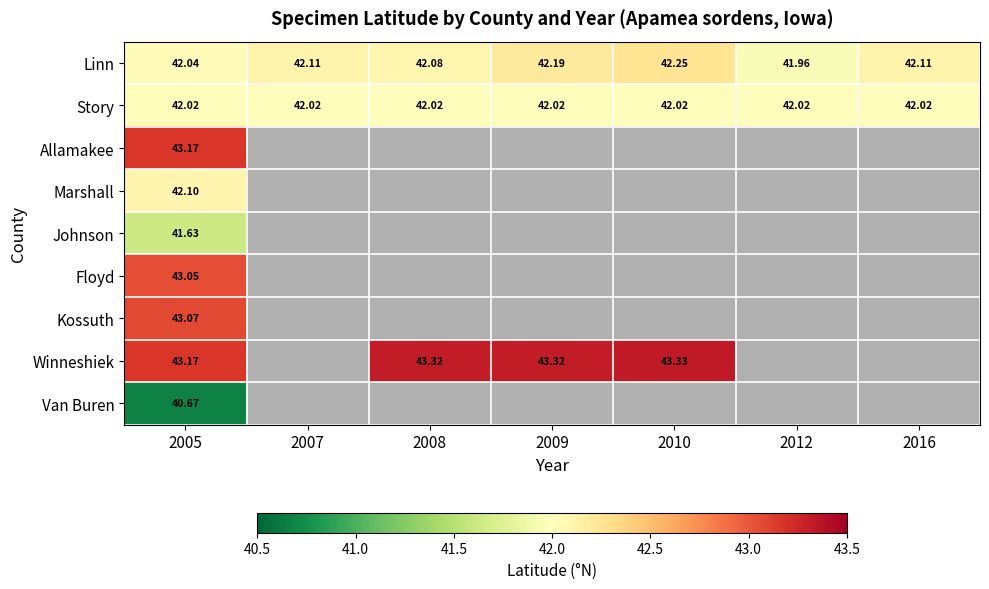

At which category does the chart reach its minimum across all series?

2005